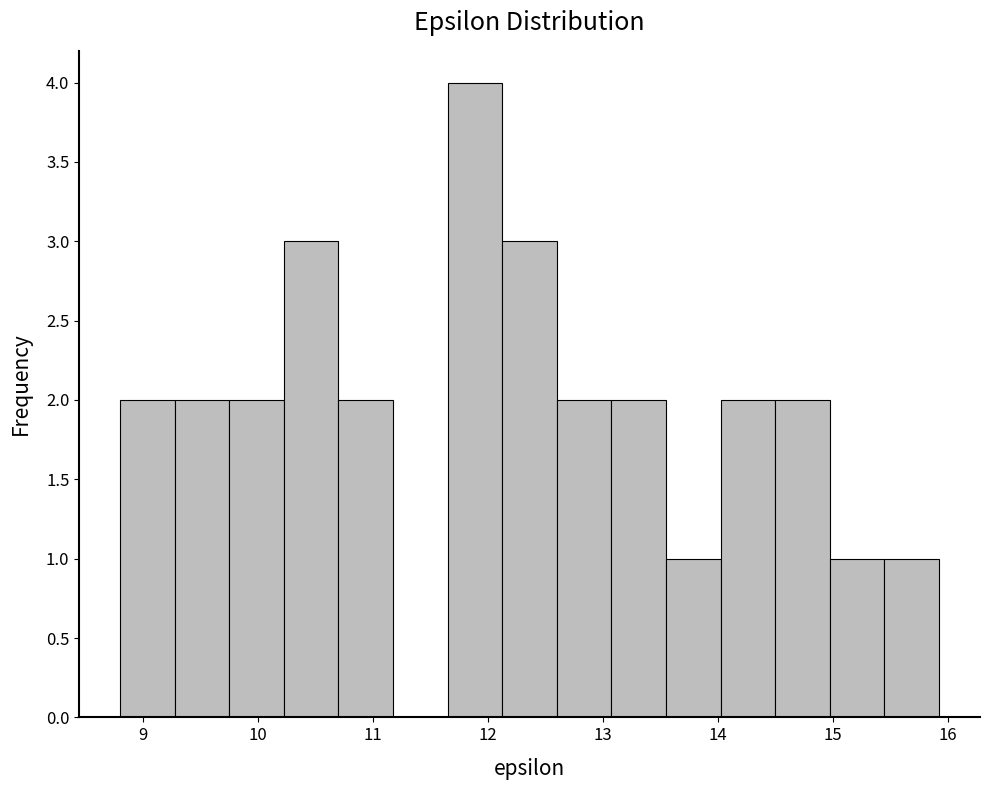

What is the height of the bar covering 15.0 to 15.4 on the x-axis? Neither the bar edges nor the heights are printed on the chart, so give them approximately, as read against the axes.

1